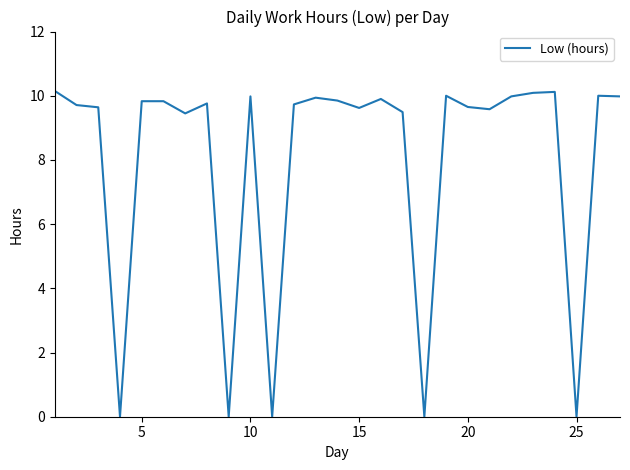

What is the maximum value shown in the chart?

10.2